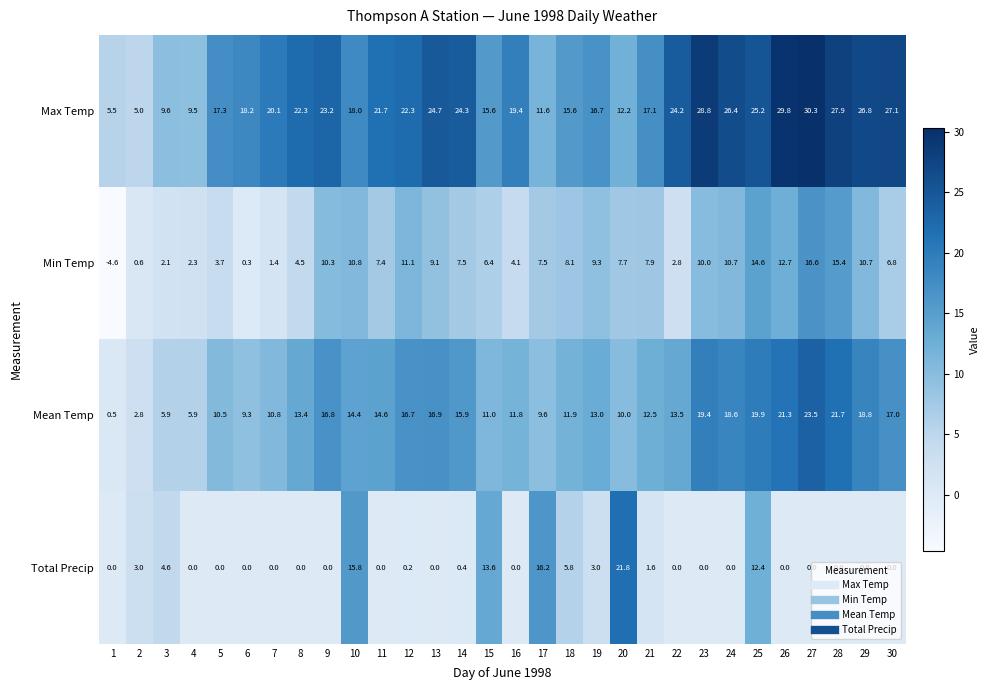

How many distinct data groups are displayed?

4